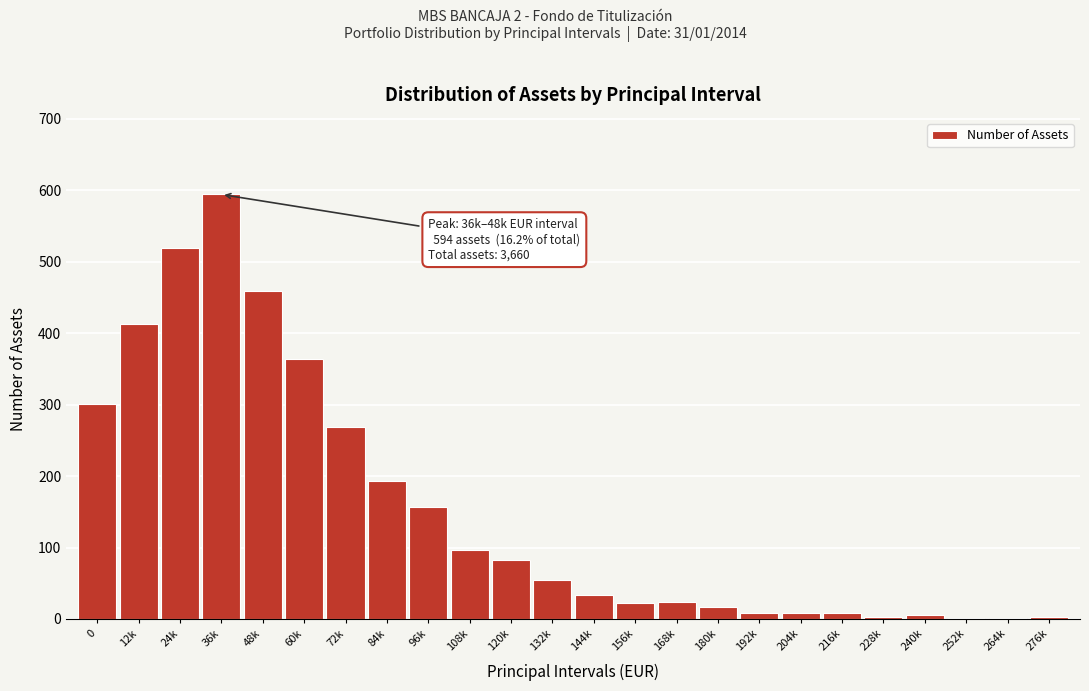

Which label corresponds to the largest value in the chart?

36k